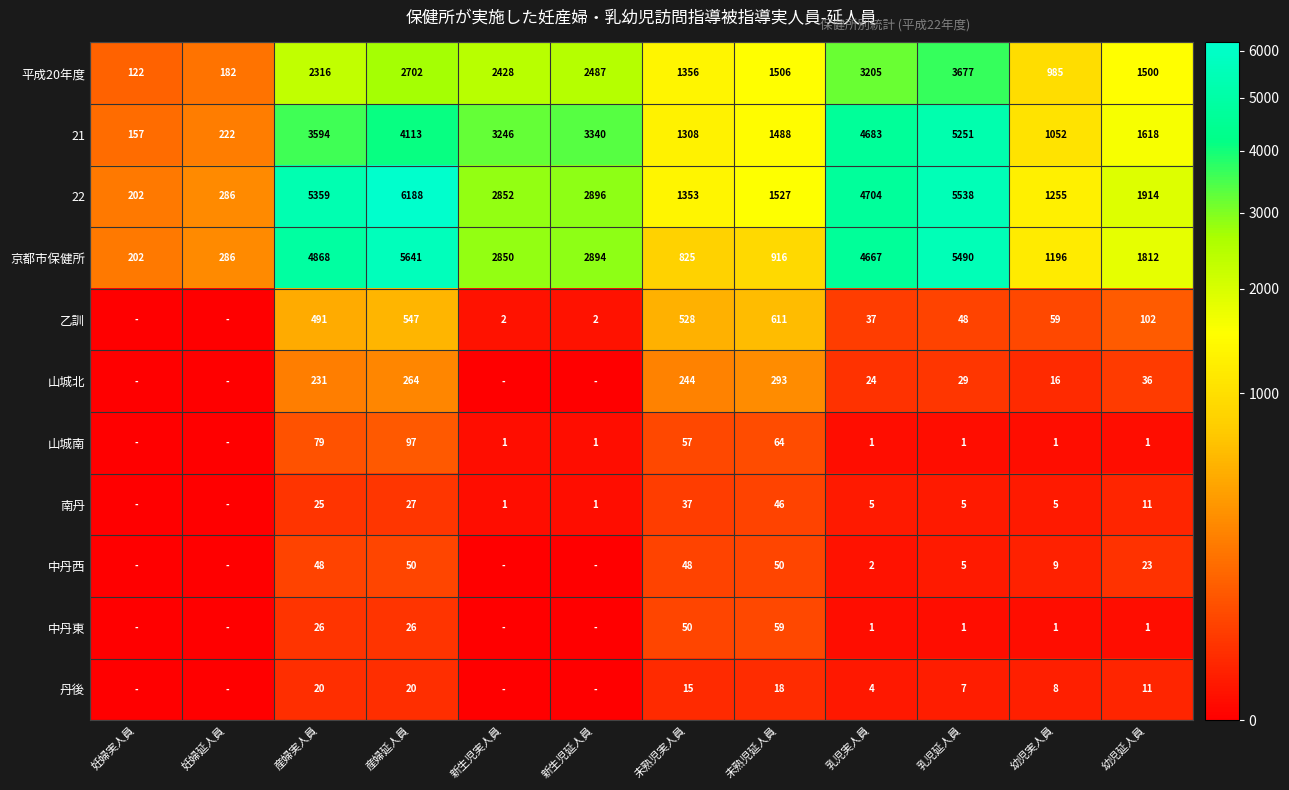

At 産婦実人員, list the series in order from smallest to largest.

丹後, 南丹, 中丹東, 中丹西, 山城南, 山城北, 乙訓, 平成20年度, 21, 京都市保健所, 22